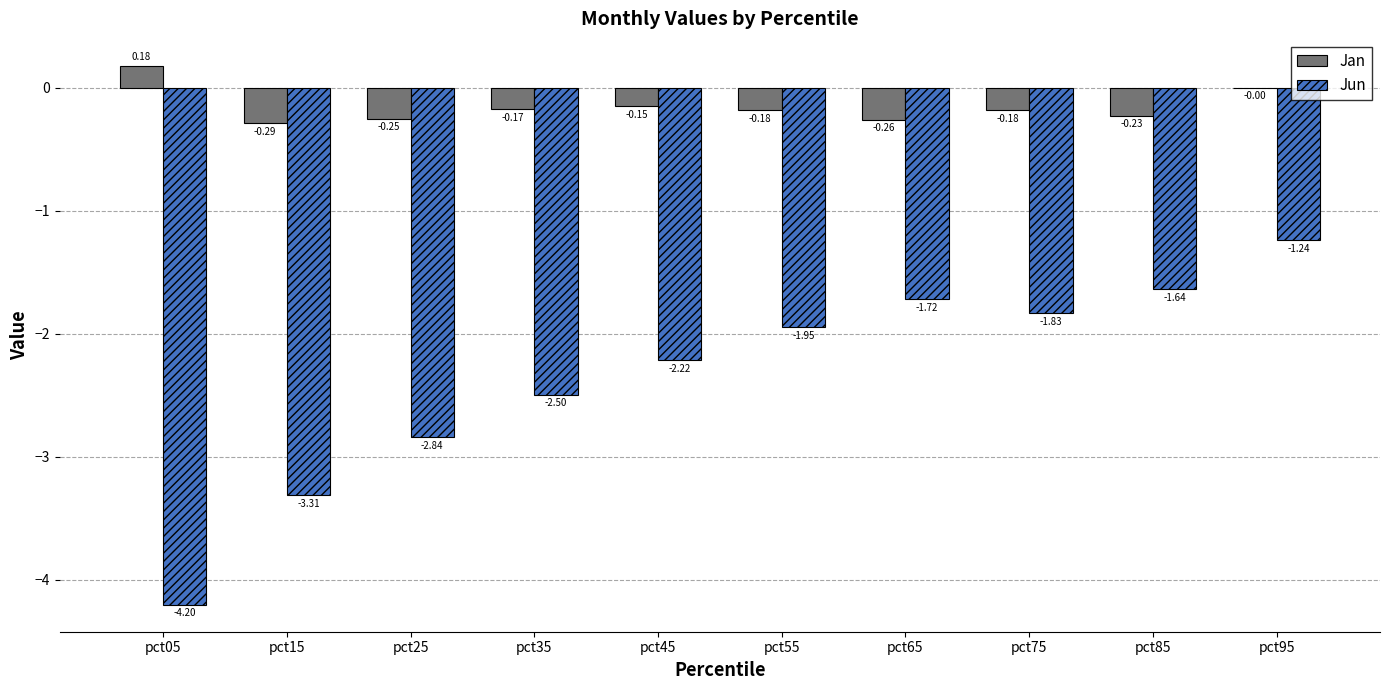

Between pct35 and pct65, which series saw the biggest shift?

Jun